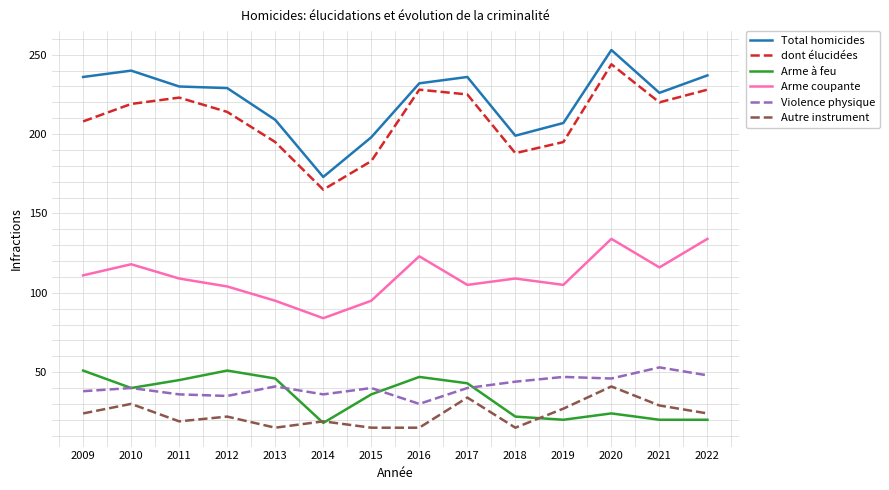

How many values in the dont élucidées series are below 219?

7